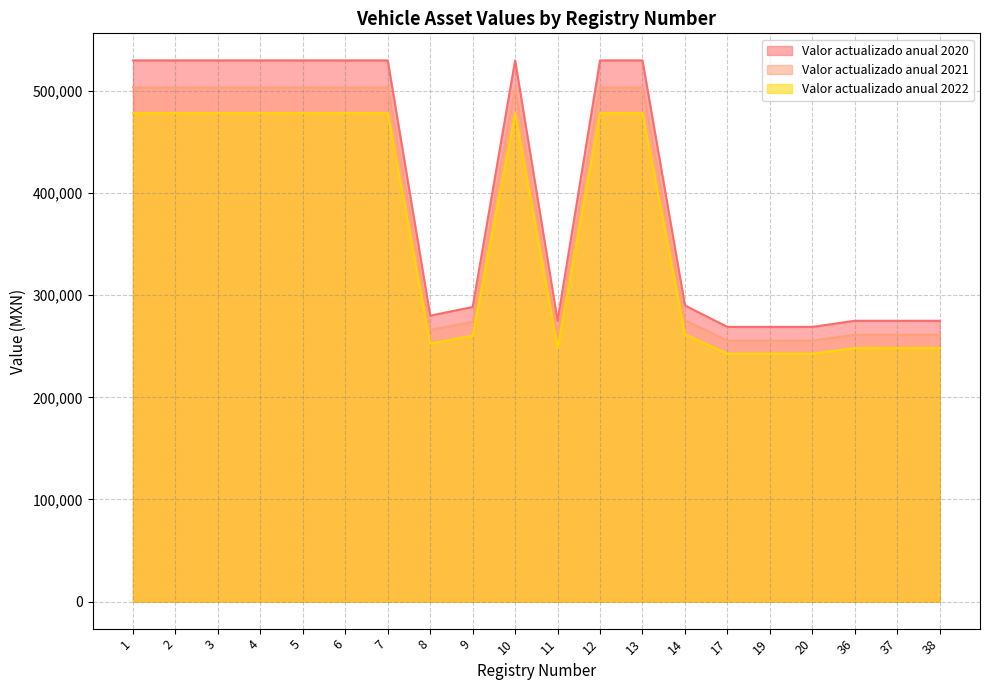

True or false: Valor actualizado anual 2022 and Valor actualizado anual 2021 intersect in this chart.

False